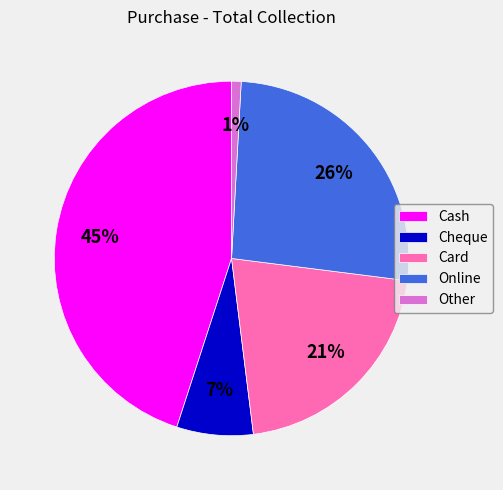

What is the smallest slice in the pie chart?

Other